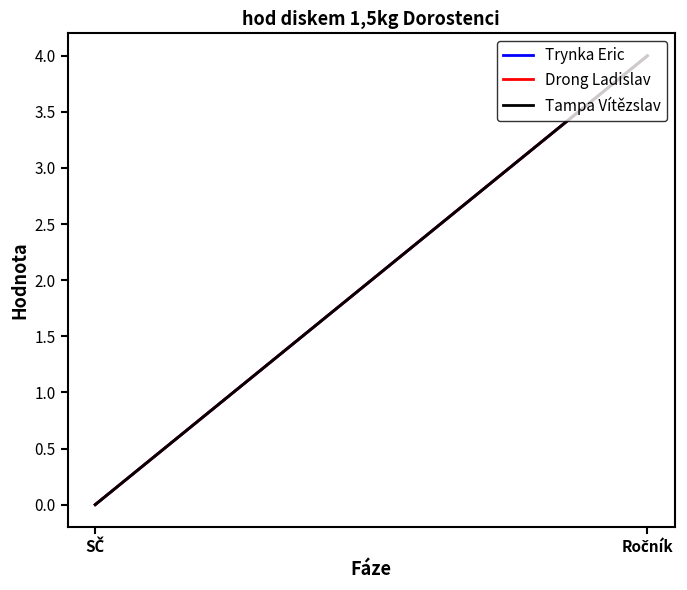

What are all the series names shown in the legend?

Trynka Eric, Drong Ladislav, Tampa Vítězslav